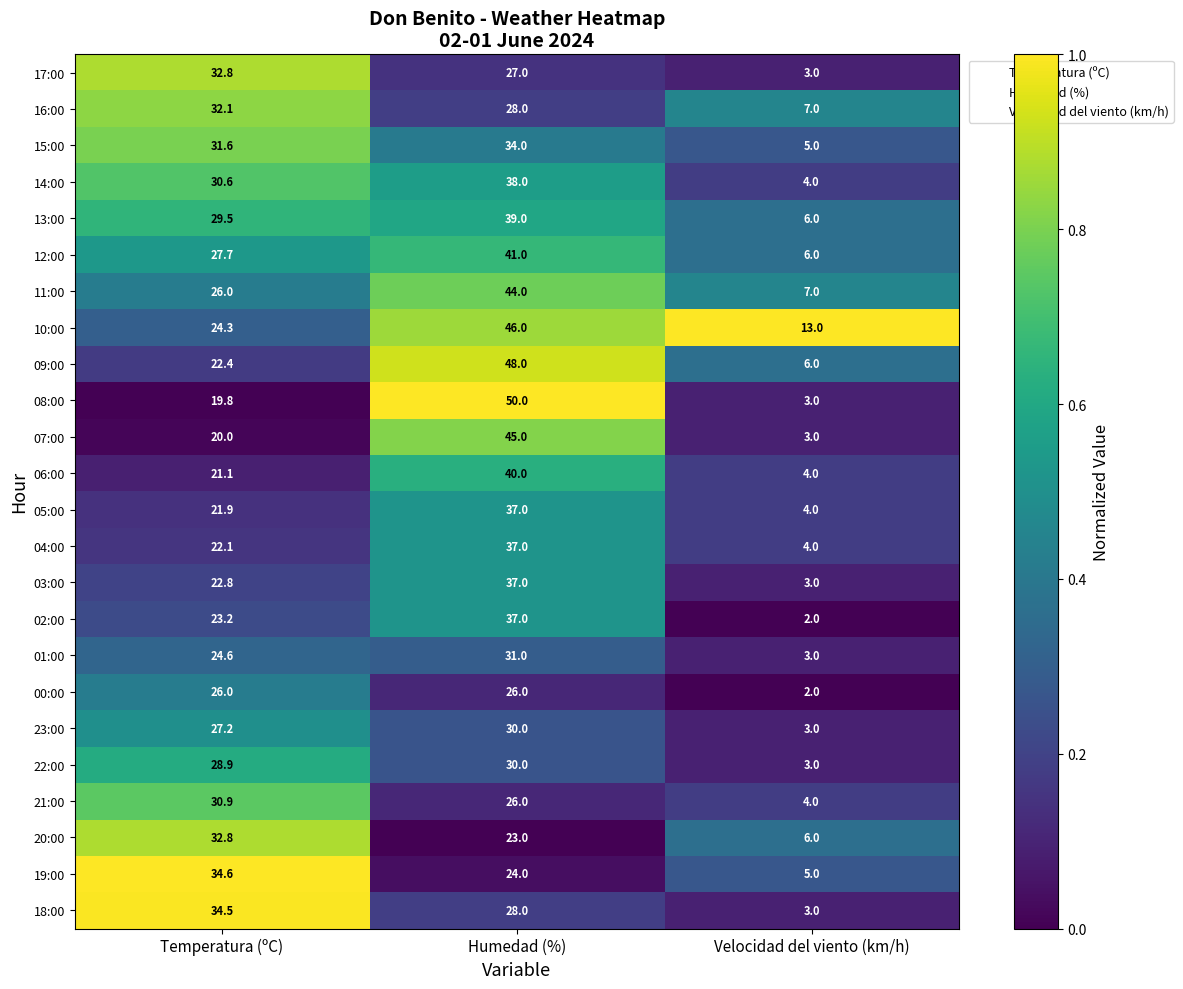

What is the sum of the 00:00 values at Temperatura (ºC) and Velocidad del viento (km/h)?

28.0